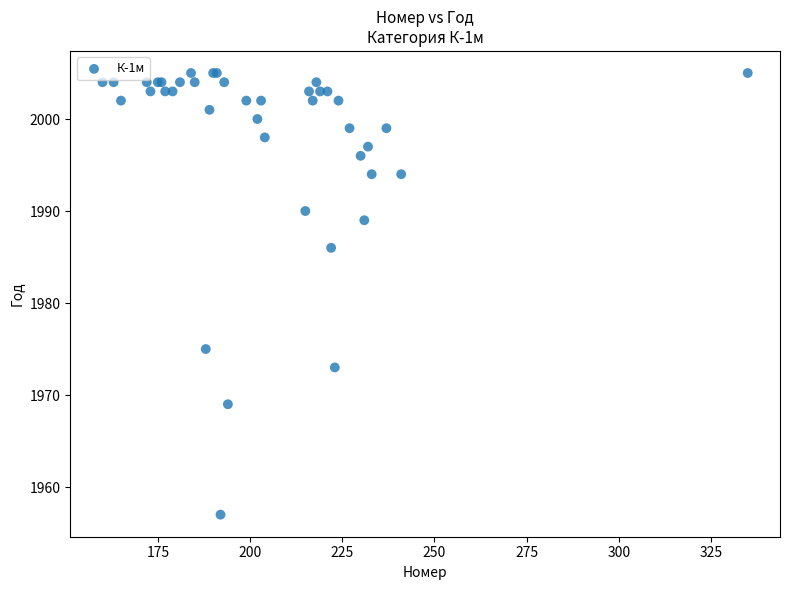

What Y value in the scatter plot is closest to 1981?

1986